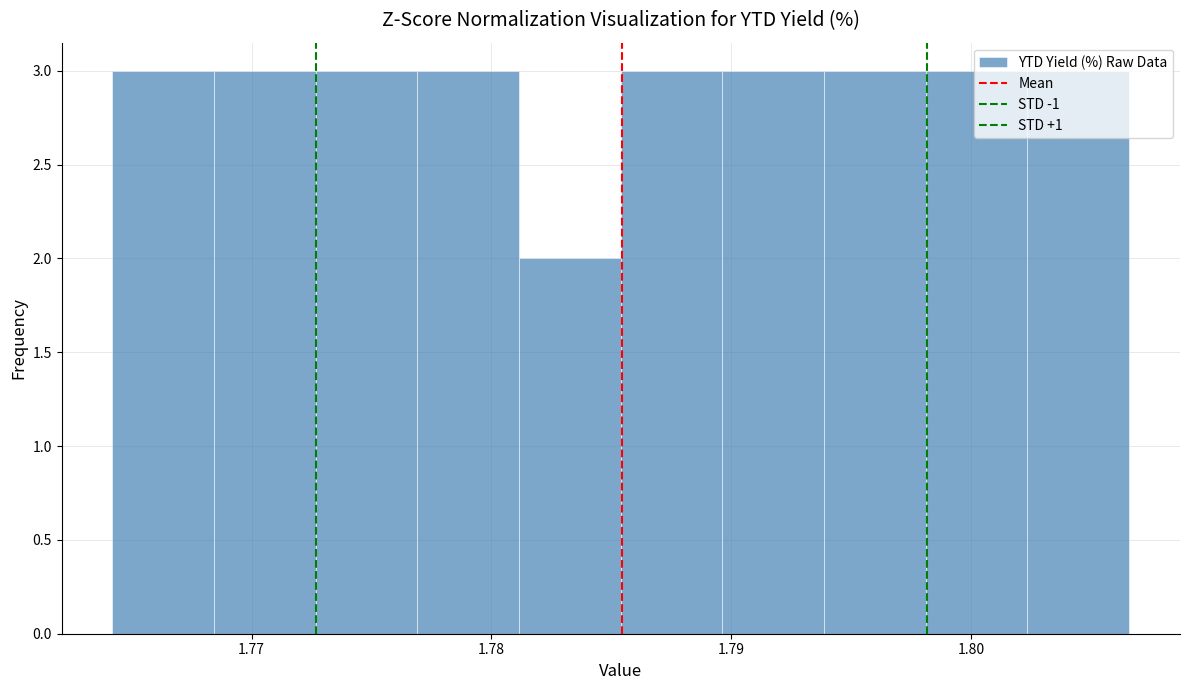

Reading left to right, transcribe this chart: for each bar, give the range it covers on the x-axis and its height. Neither the bar edges nor the heights are printed on the chart, so give them approximately, as read against the axes.

1.764 to 1.768: 3
1.768 to 1.773: 3
1.773 to 1.777: 3
1.777 to 1.781: 3
1.781 to 1.785: 2
1.785 to 1.790: 3
1.790 to 1.794: 3
1.794 to 1.798: 3
1.798 to 1.802: 3
1.802 to 1.807: 3